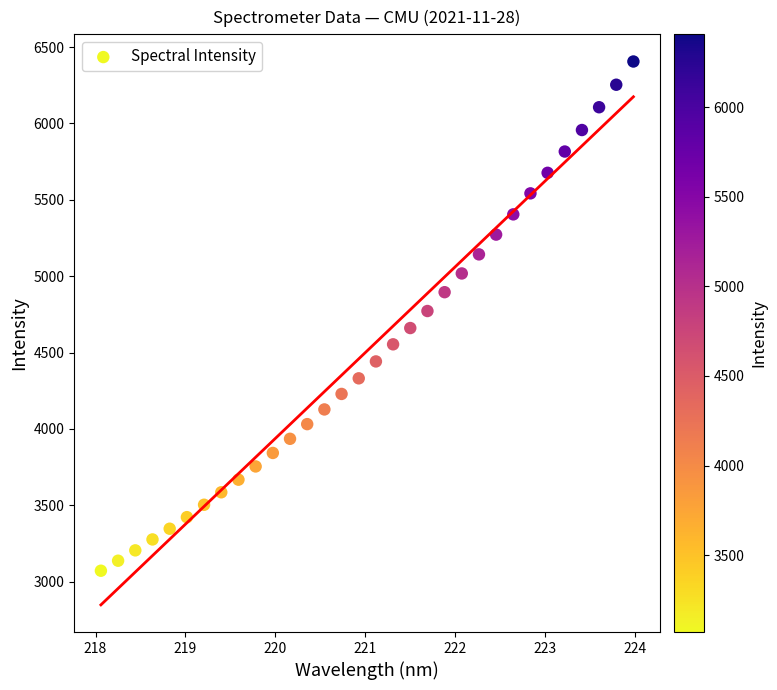

What is the range of X values (max minus min)?

5.9